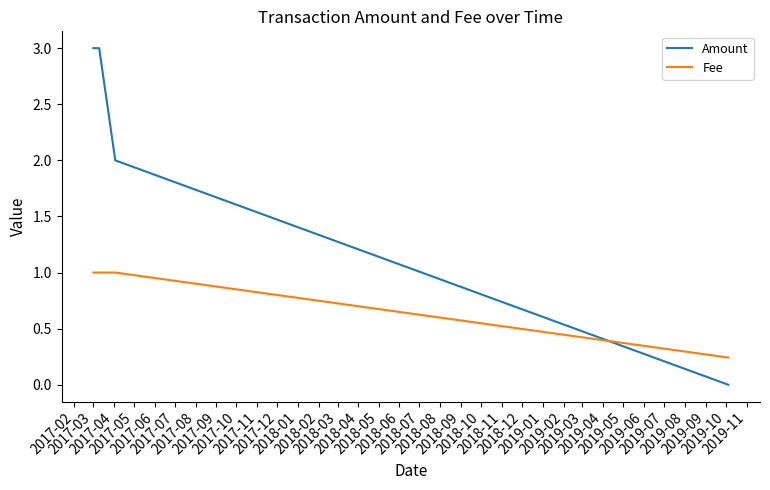

Is this an area chart (filled region under the line)?

No